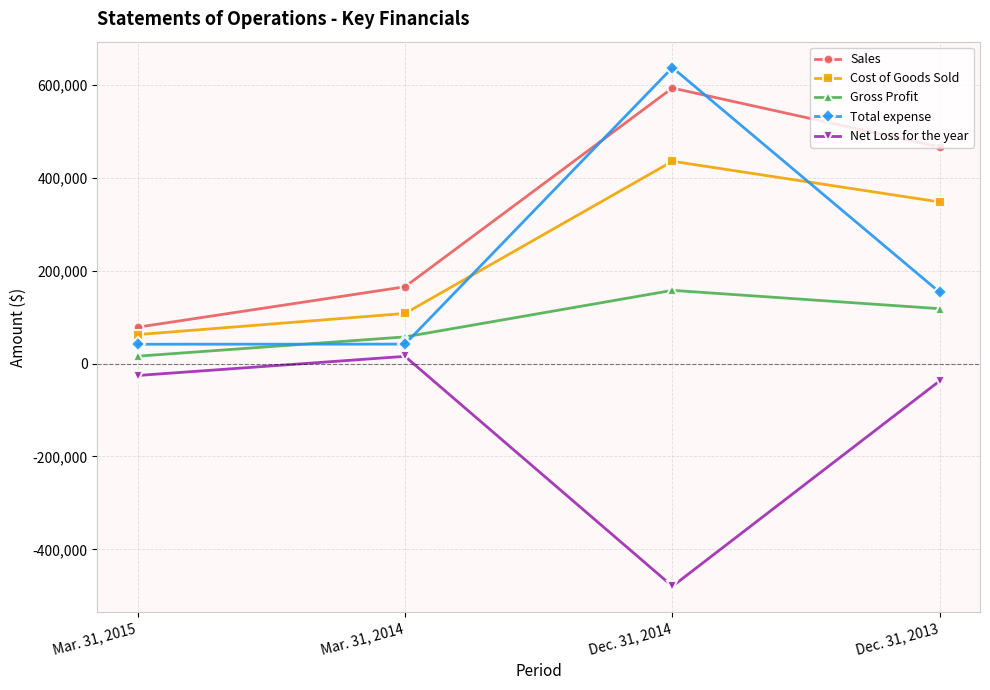

How many lines are shown in the chart?

5